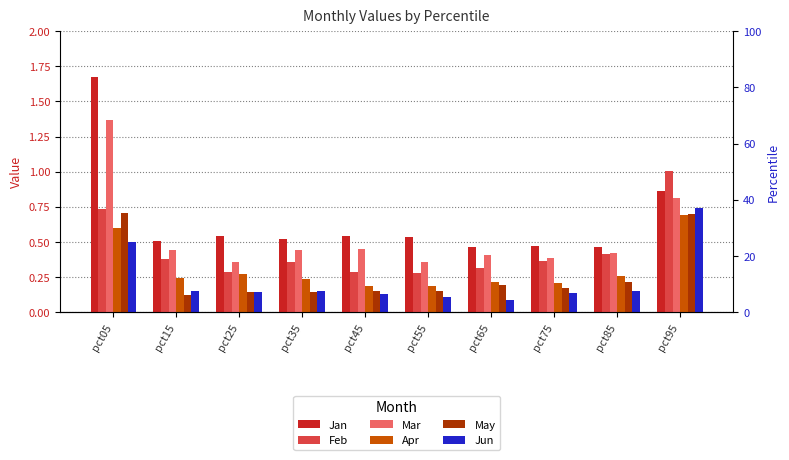

The value of Mar at pct45 is 0.2. True or false?

False